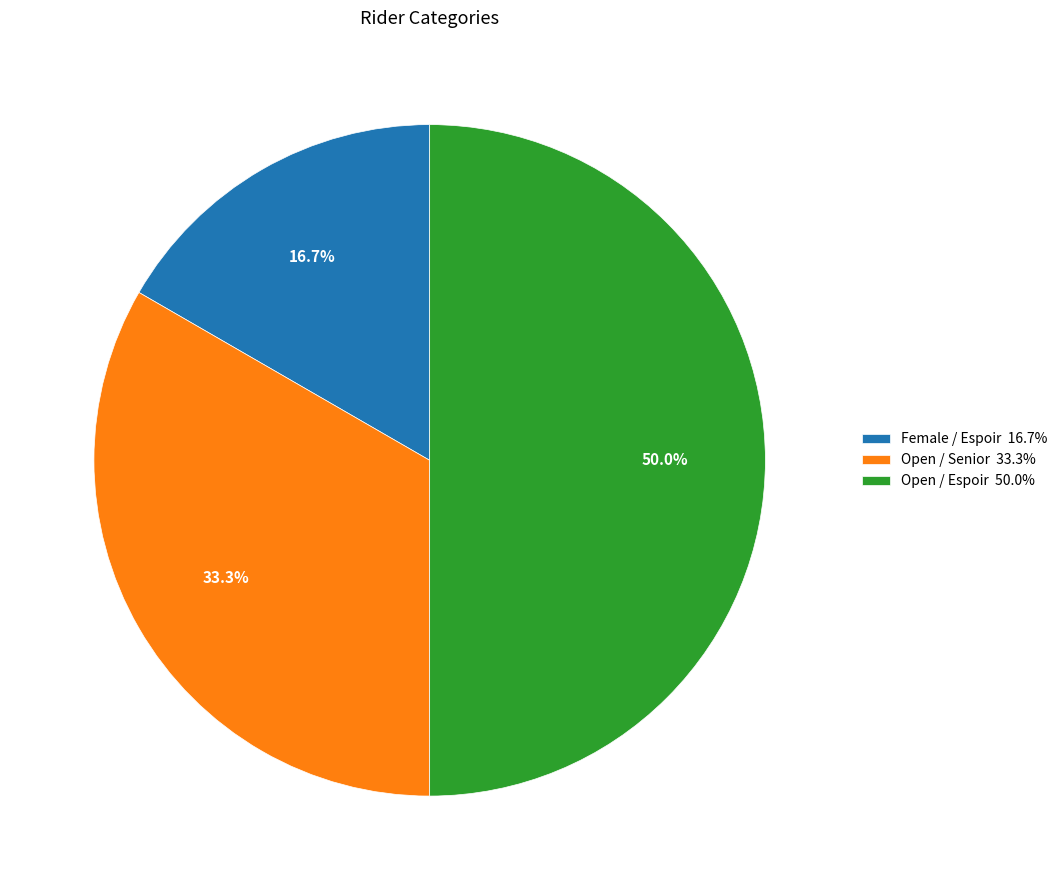

The Open / Espoir slice represents 39% of the pie. True or false?

False